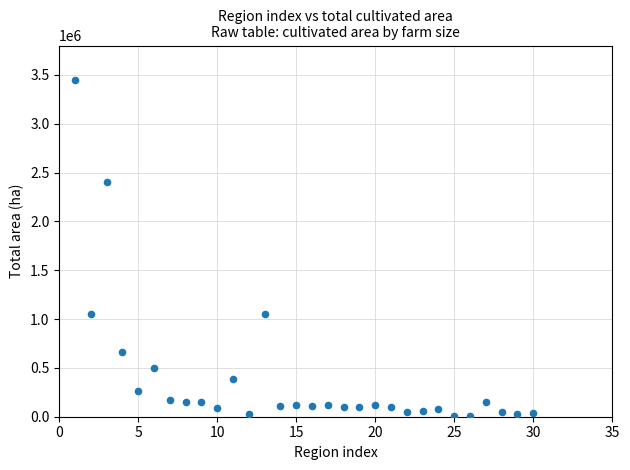

What is the range of X values (max minus min)?

29